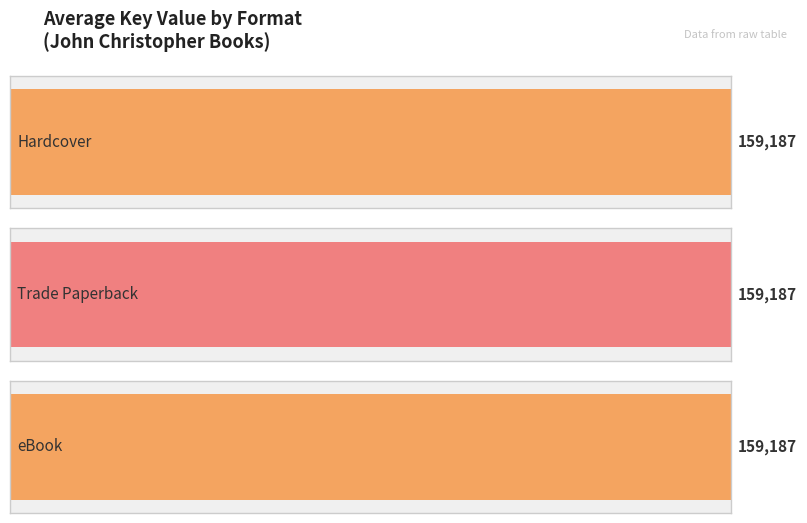

What are all the series names shown in the legend?

Hardcover, Trade Paperback, eBook